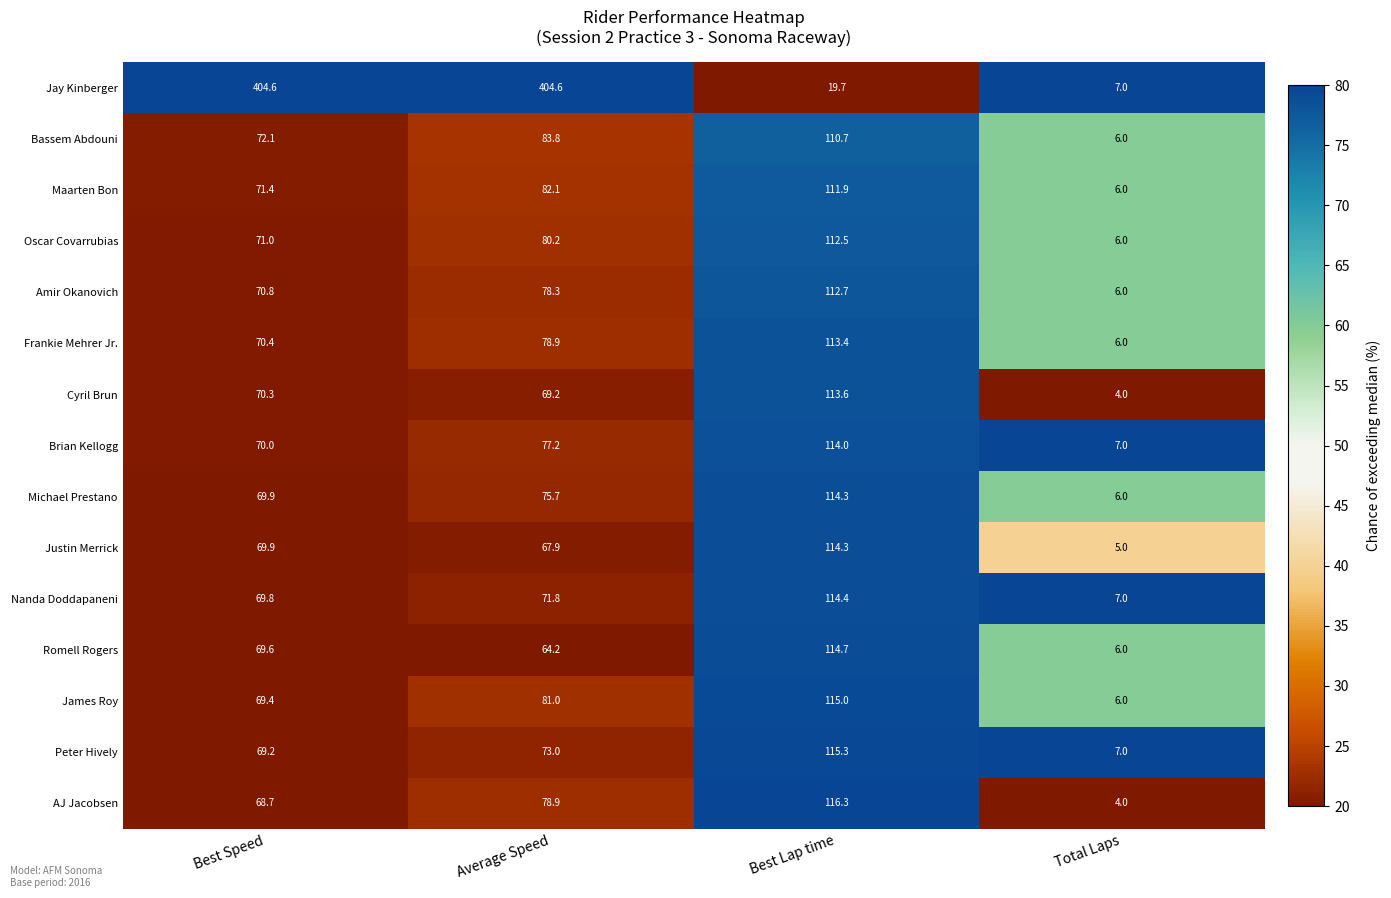

Which series has the largest total across all categories?

Jay Kinberger